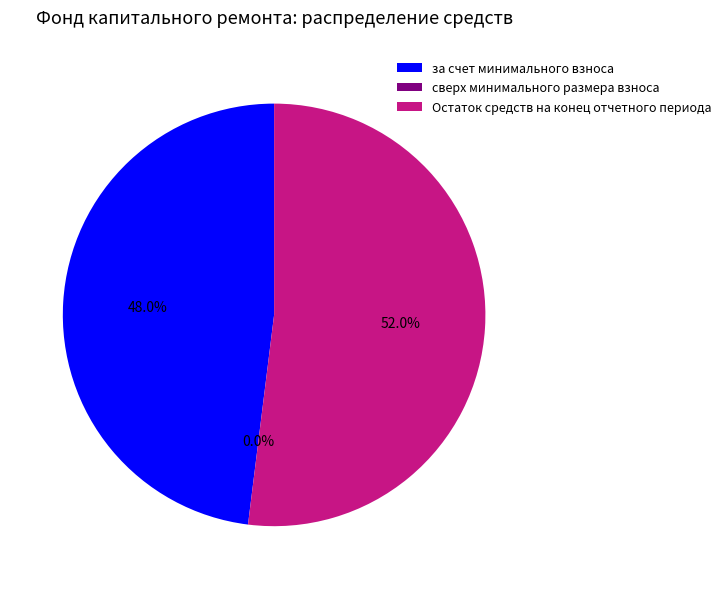

What is the ratio of the value at Остаток средств на конец отчетного периода to the value at за счет минимального взноса?

1.1